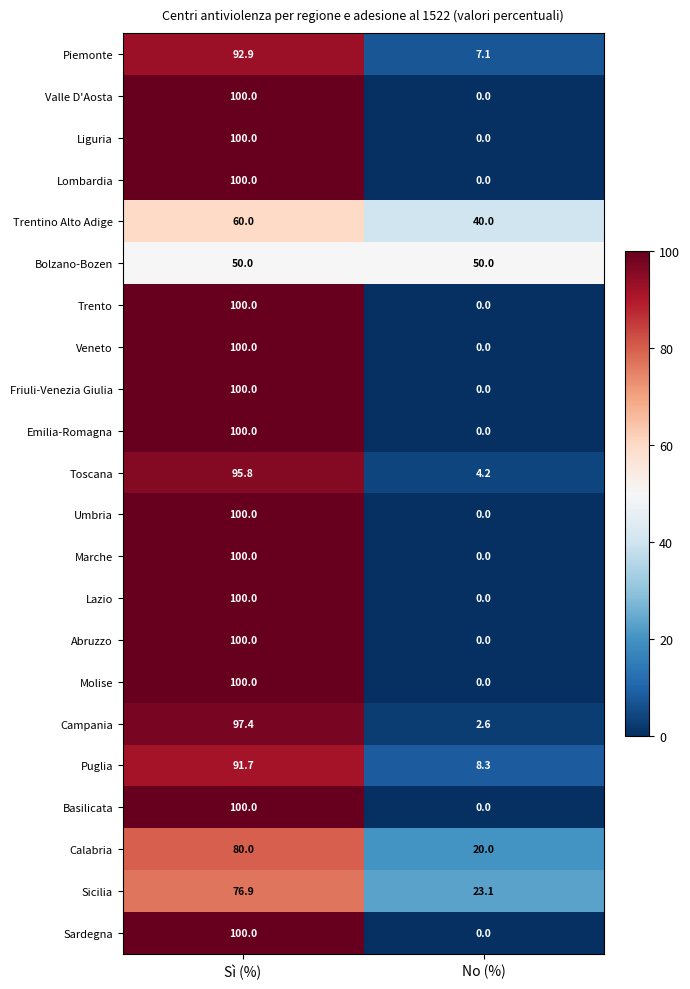

What is the approximate value of Trento at Sì (%)?

100.0